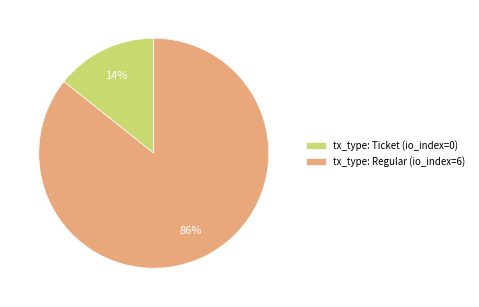

Between tx_type: Ticket (io_index=0) and tx_type: Regular (io_index=6), which is larger?

tx_type: Regular (io_index=6)